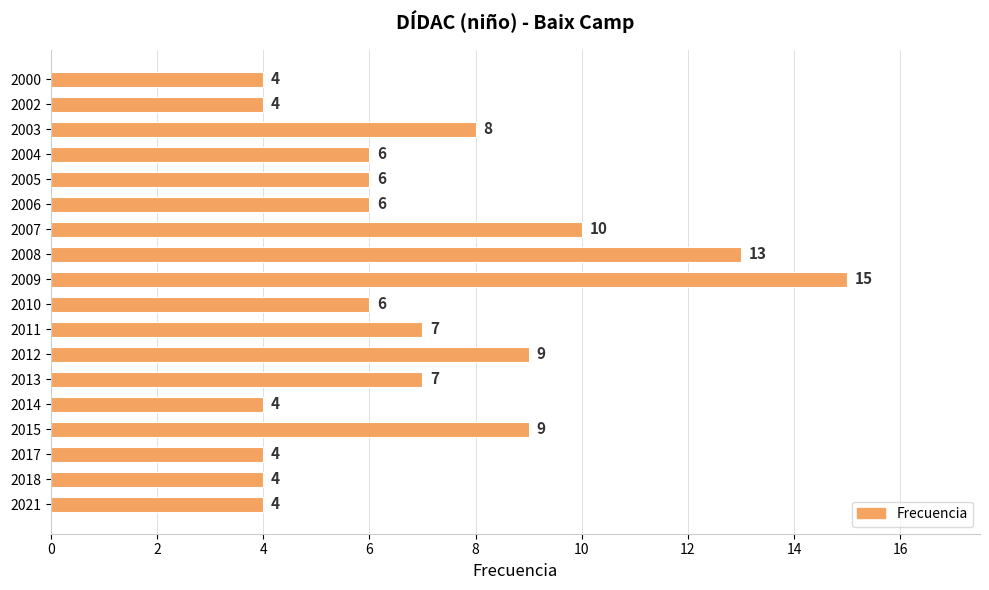

What is the average value?

7